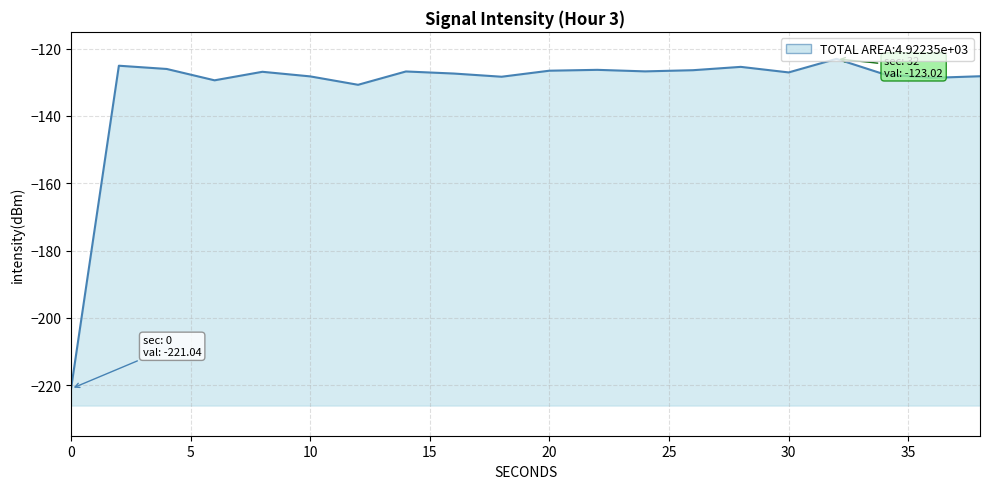

What is the greatest value displayed?

-123.0